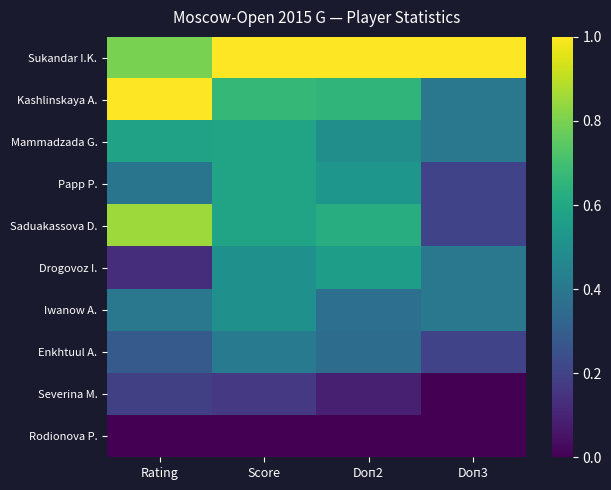

Which label corresponds to the smallest value in the chart?

Doп3